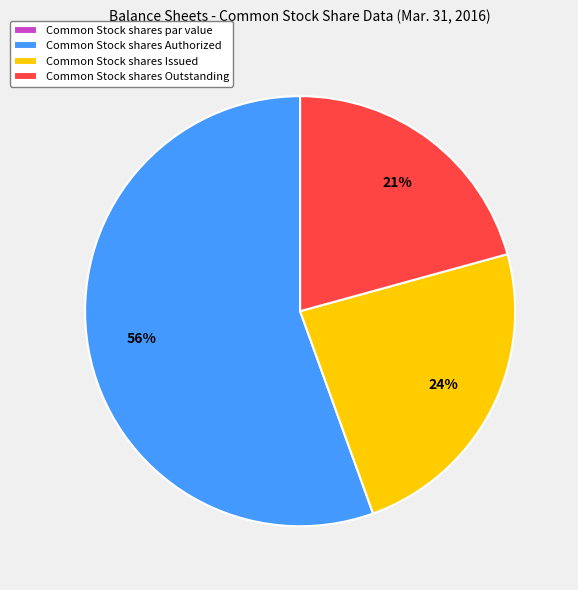

Do Common Stock shares Authorized and Common Stock shares Outstanding together represent more than half of the pie?

Yes